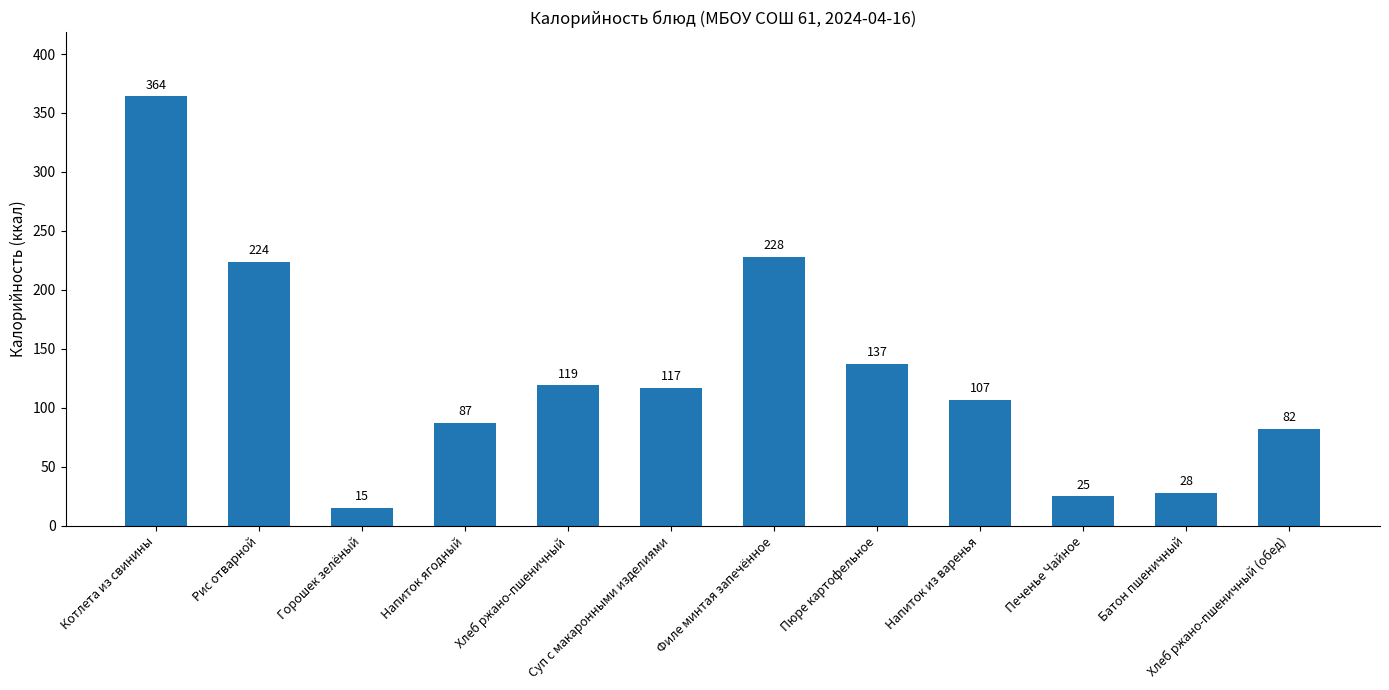

List the labels in order of value, largest first.

Котлета из свинины, Филе минтая запечённое, Рис отварной, Пюре картофельное, Хлеб ржано-пшеничный, Суп с макаронными изделиями, Напиток из варенья, Напиток ягодный, Хлеб ржано-пшеничный (обед), Батон пшеничный, Печенье Чайное, Горошек зелёный